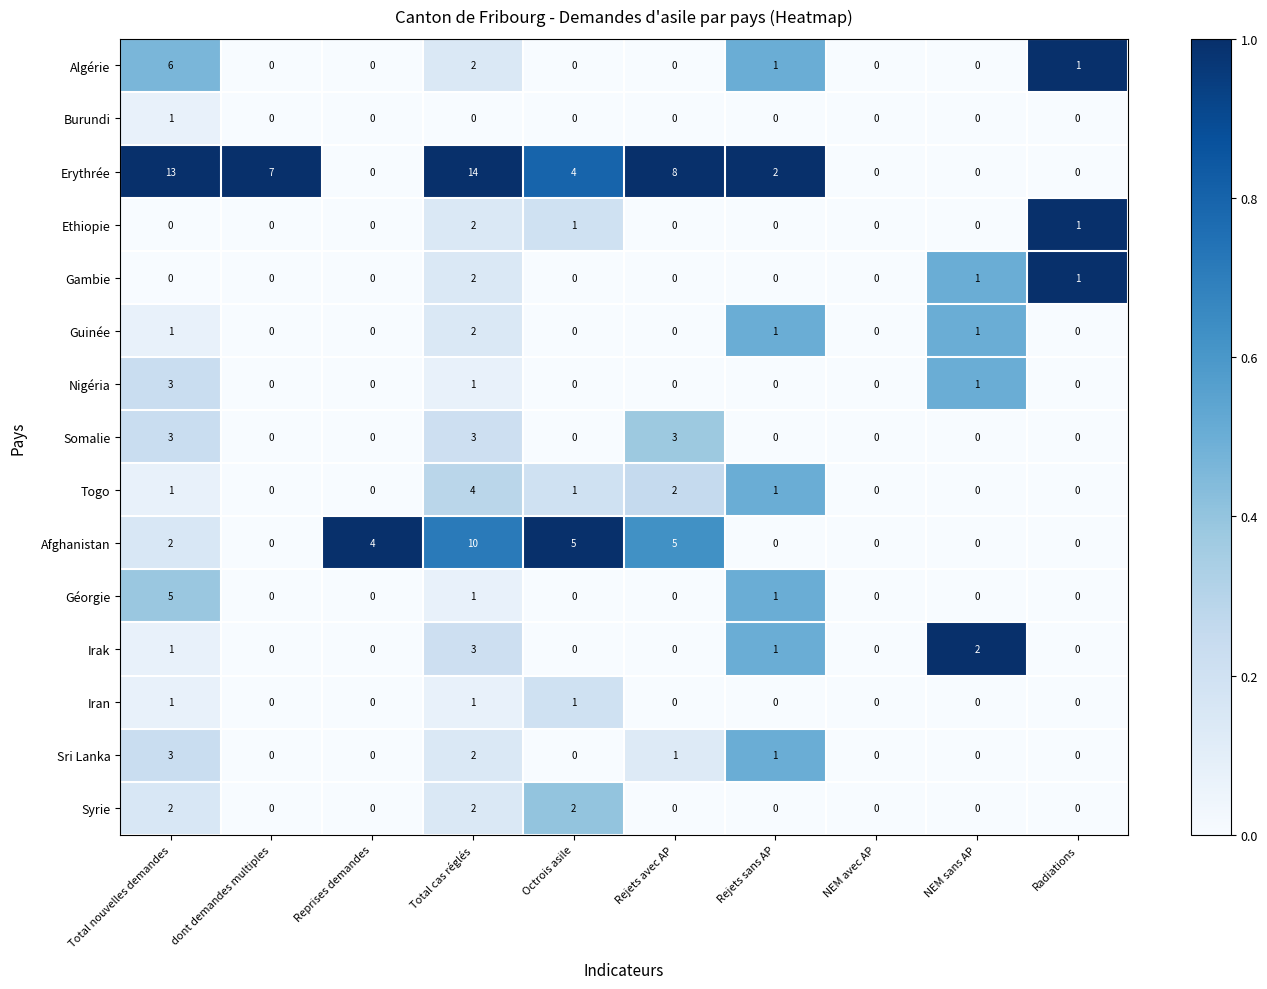

How many data points in Iran are above 0?

3